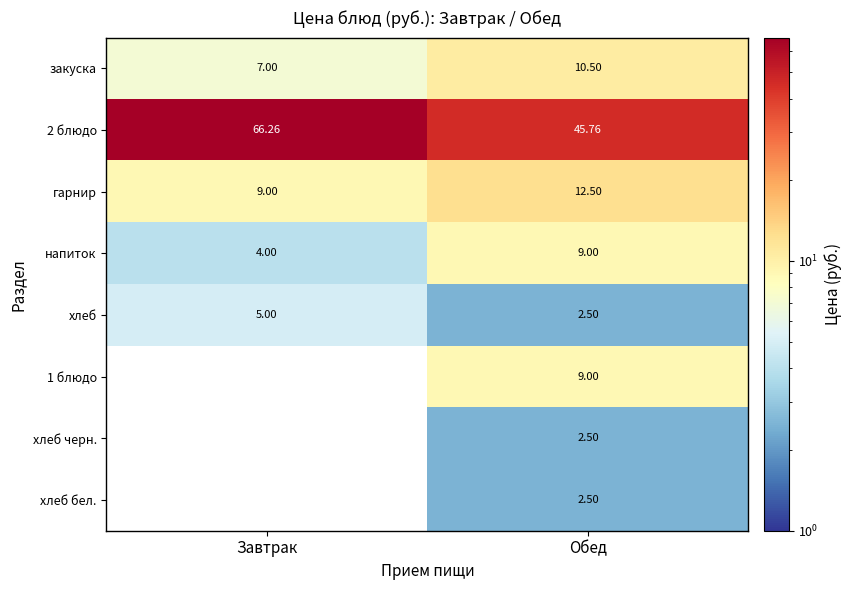

What is the sum of the хлеб values at Завтрак and Обед?

7.5